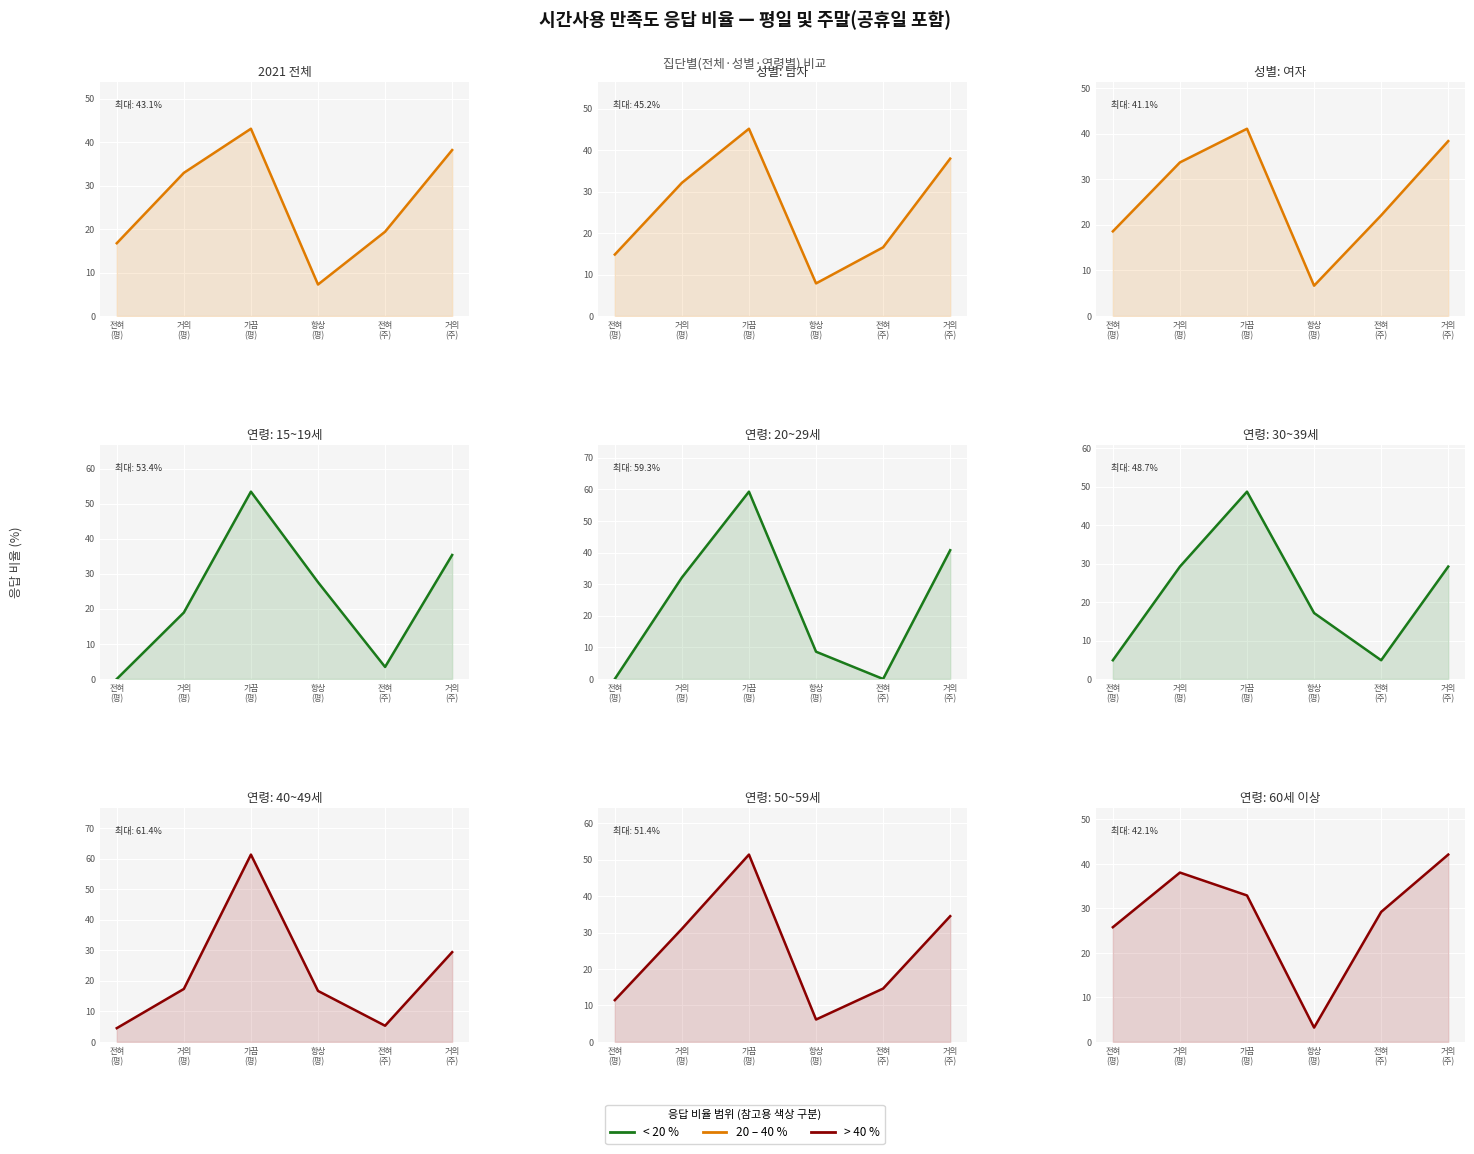

At how many categories does at least one series exceed 33?

3